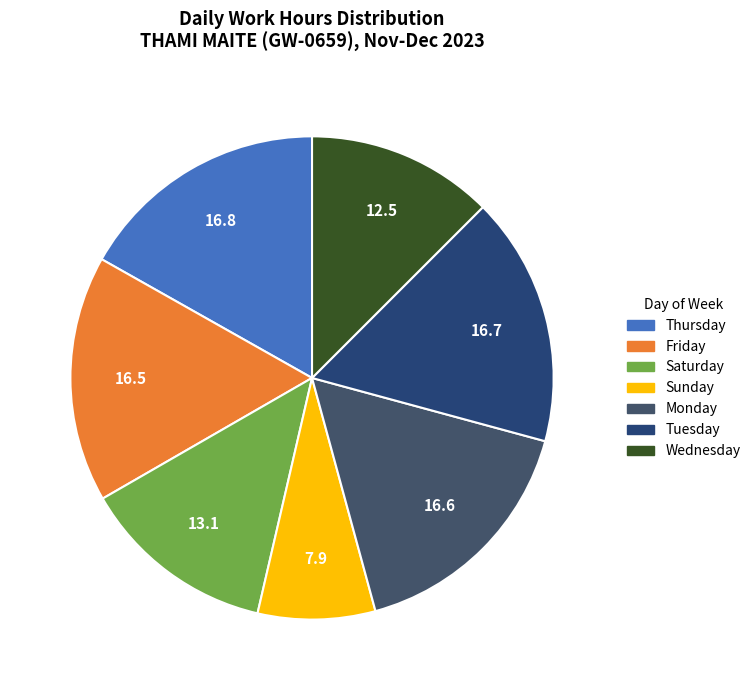

How many segments does this pie chart have?

7